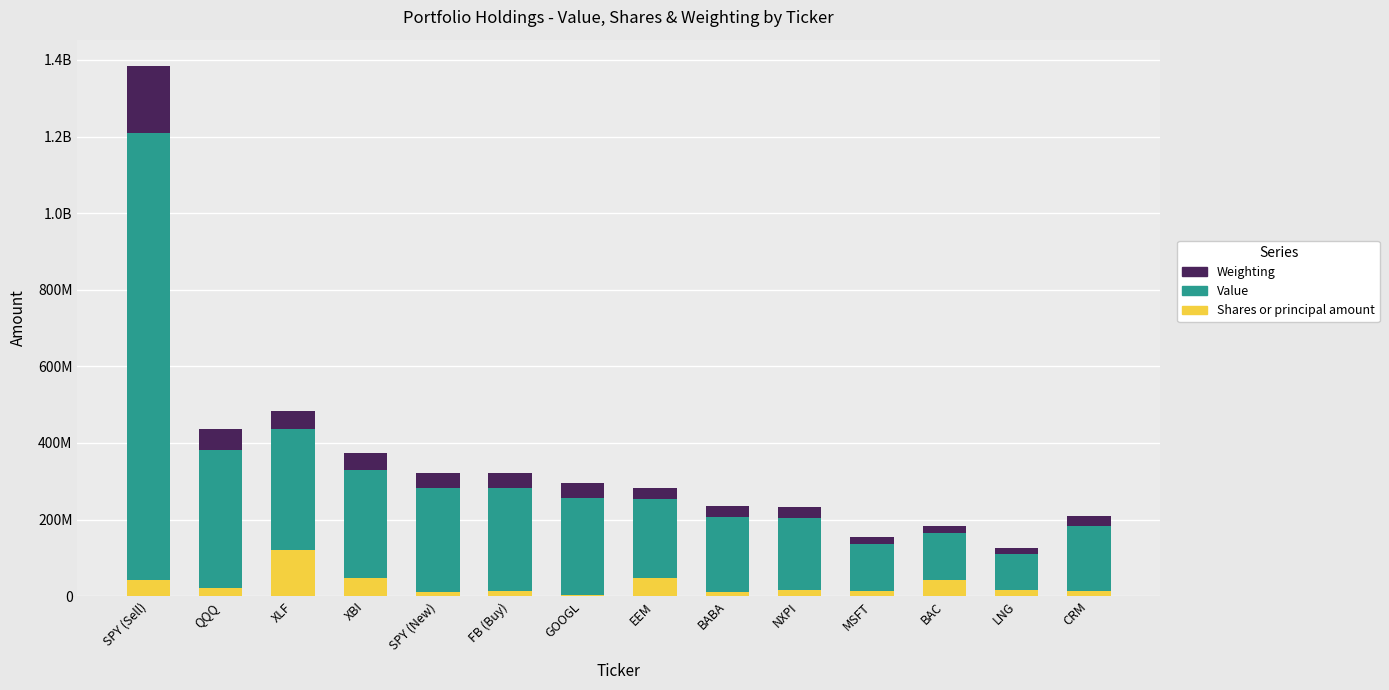

What is the sum of all Value values?

4018462000